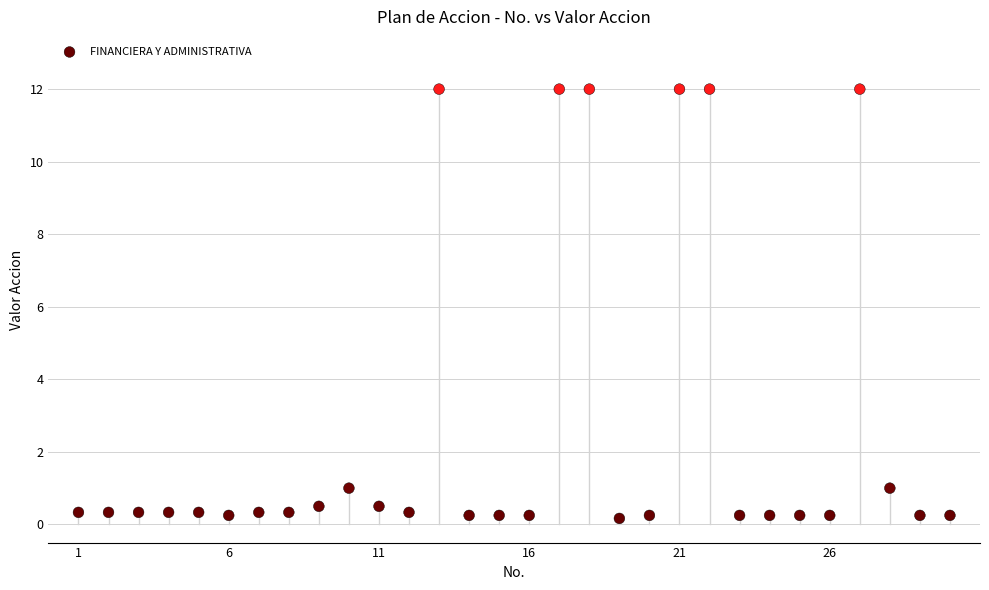

What is the range of X values (max minus min)?

29.0